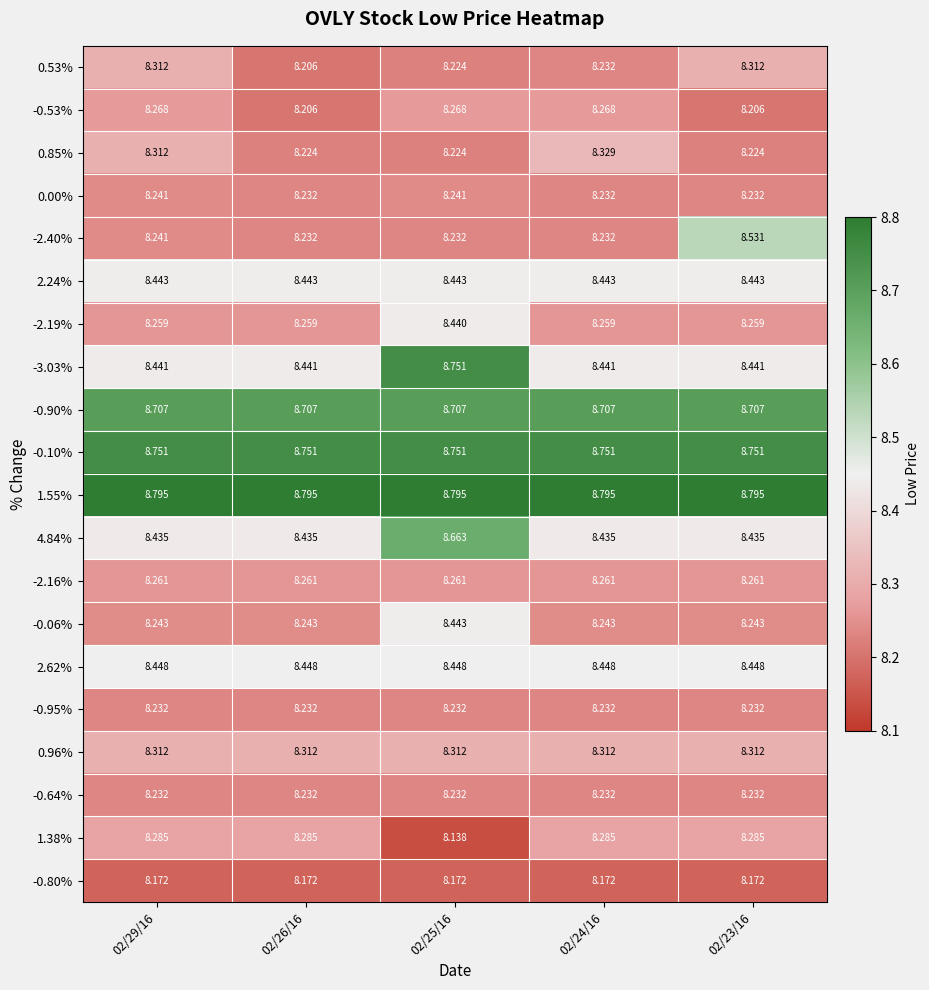

Is the value of -0.95% at 02/24/16 greater than the value of 2.24% at 02/25/16?

No